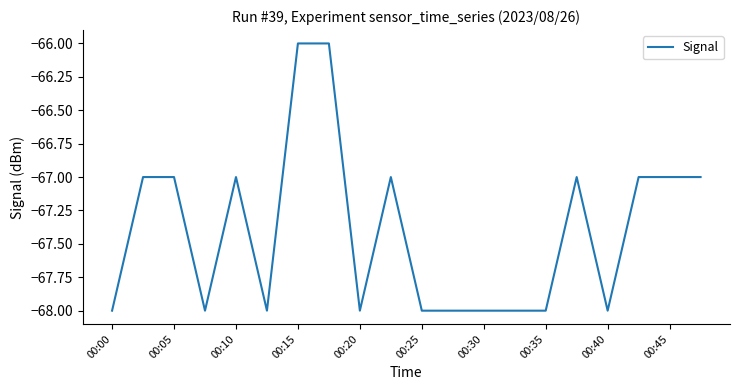

How many distinct data groups are displayed?

1